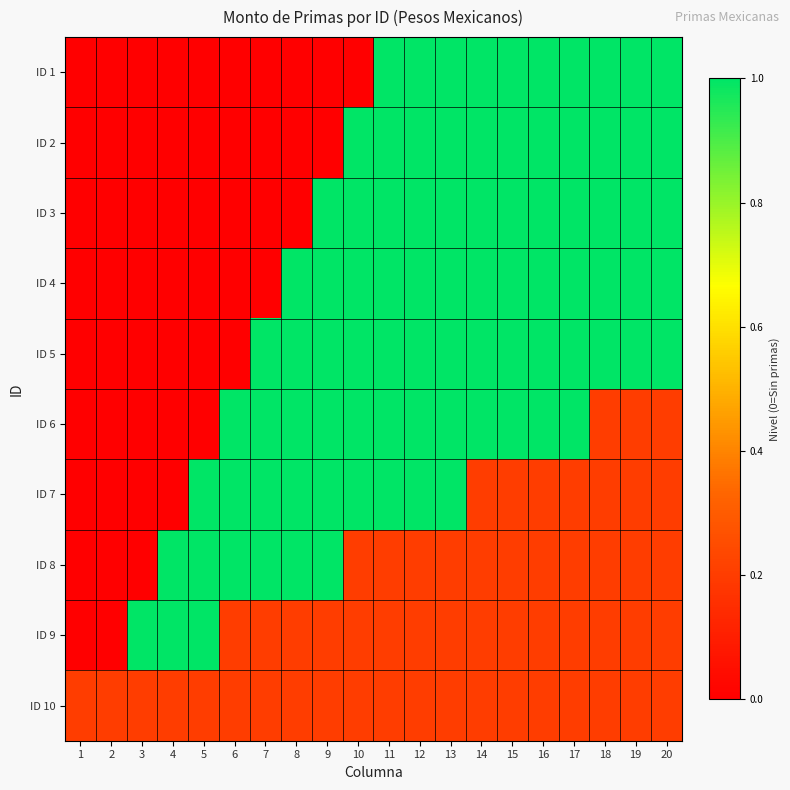

What is the greatest value displayed?

1.0